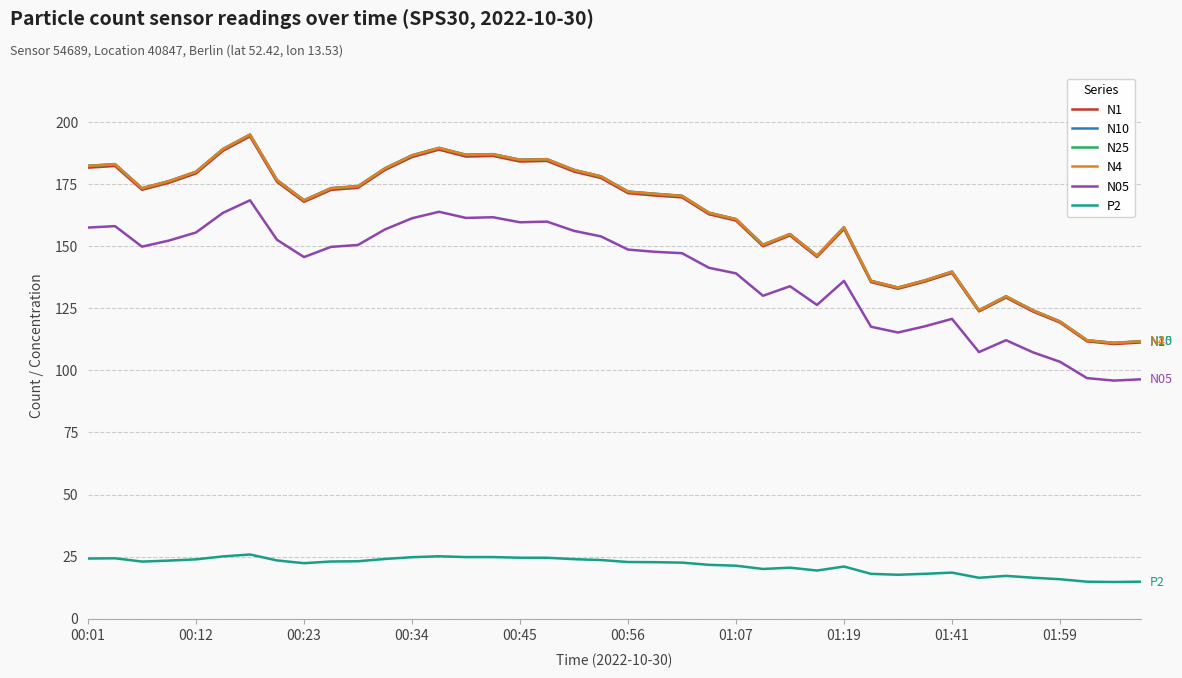

Which series has the widest spread of values?

N10